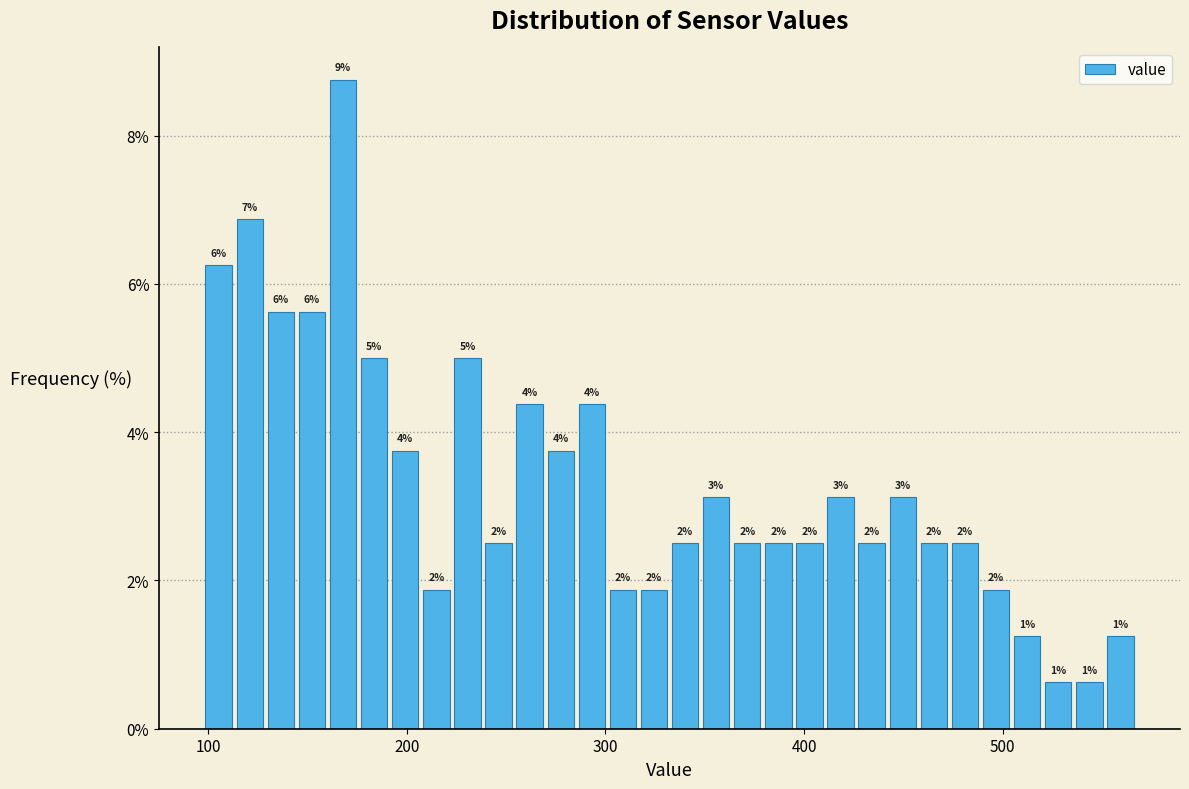

Around what value on the x-axis is the tallest bar? Give the approximate position of its centre, as read against the axis.

170